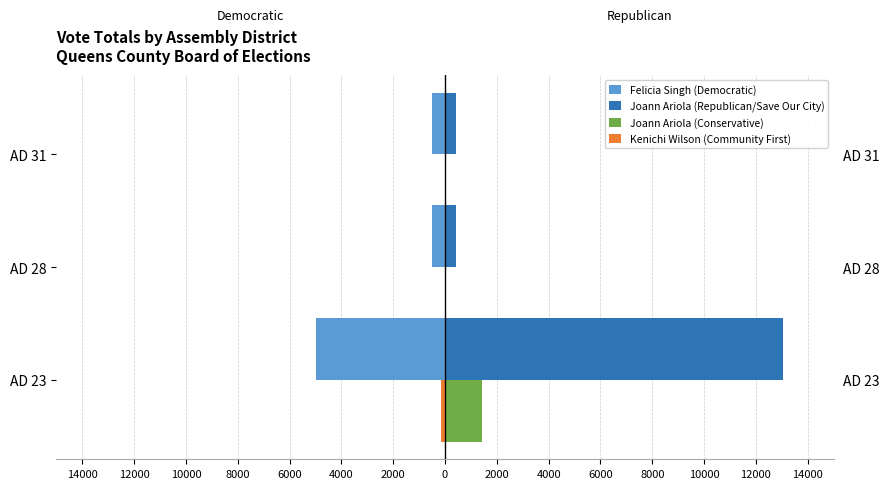

How many bars are there in each group?

4